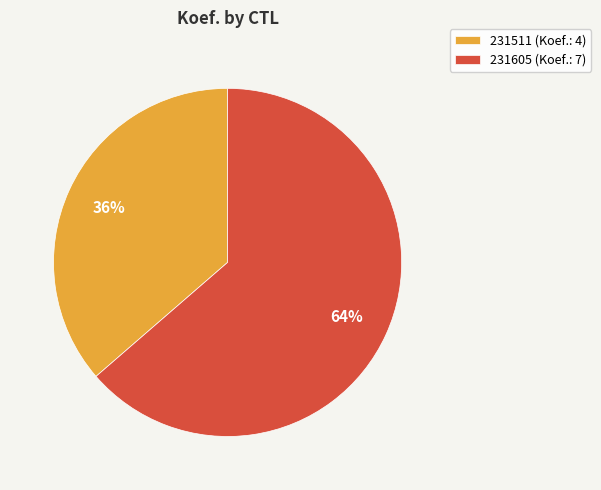

The 231605 slice represents 64% of the pie. True or false?

True